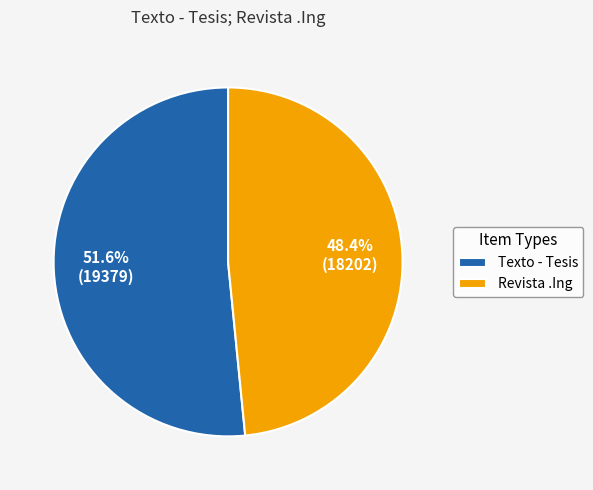

Is it true that Revista .Ing is 48% of the pie?

True